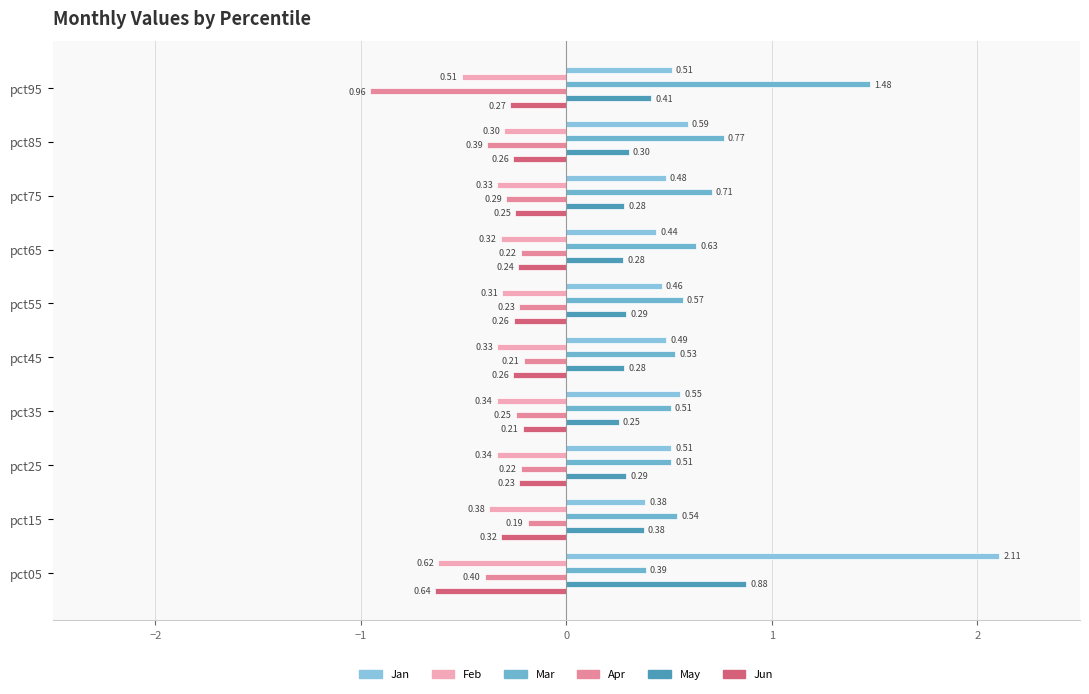

What is the difference between the maximum and minimum values in the May series?

0.6